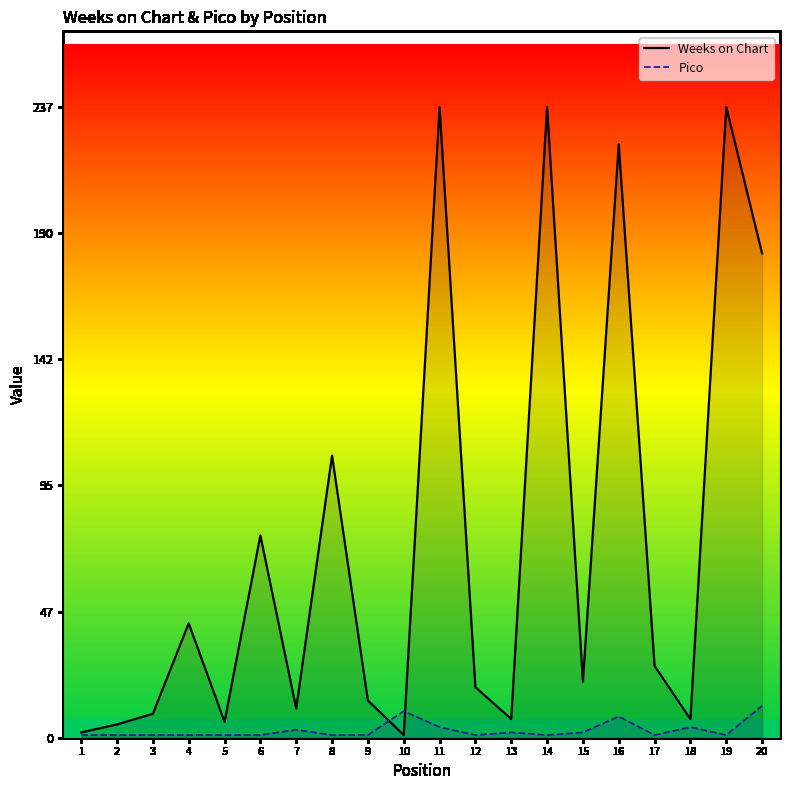

Does the chart display data point markers on the line(s)?

No